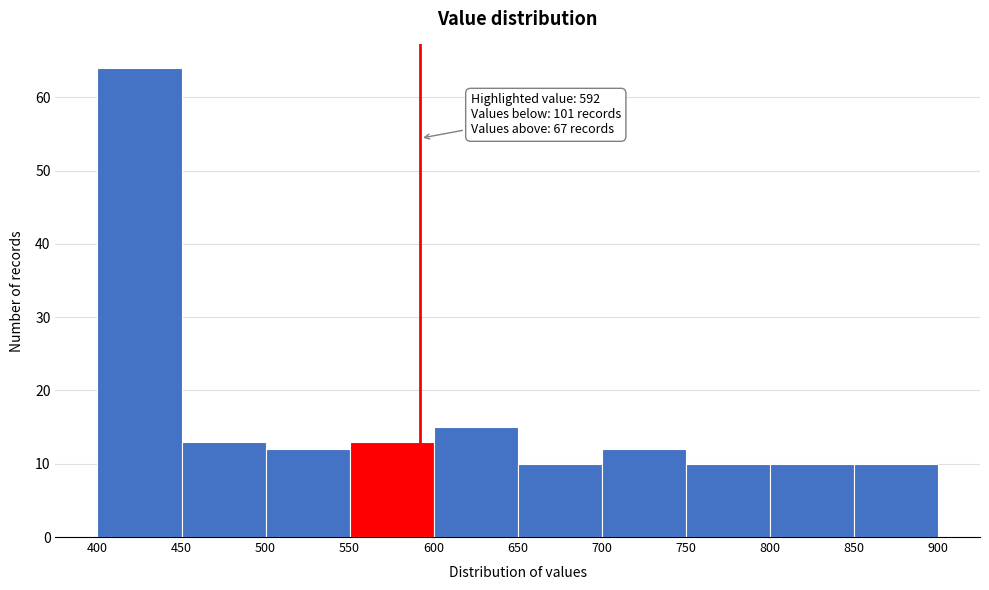

Which range on the x-axis has the tallest bar?

400 to 450